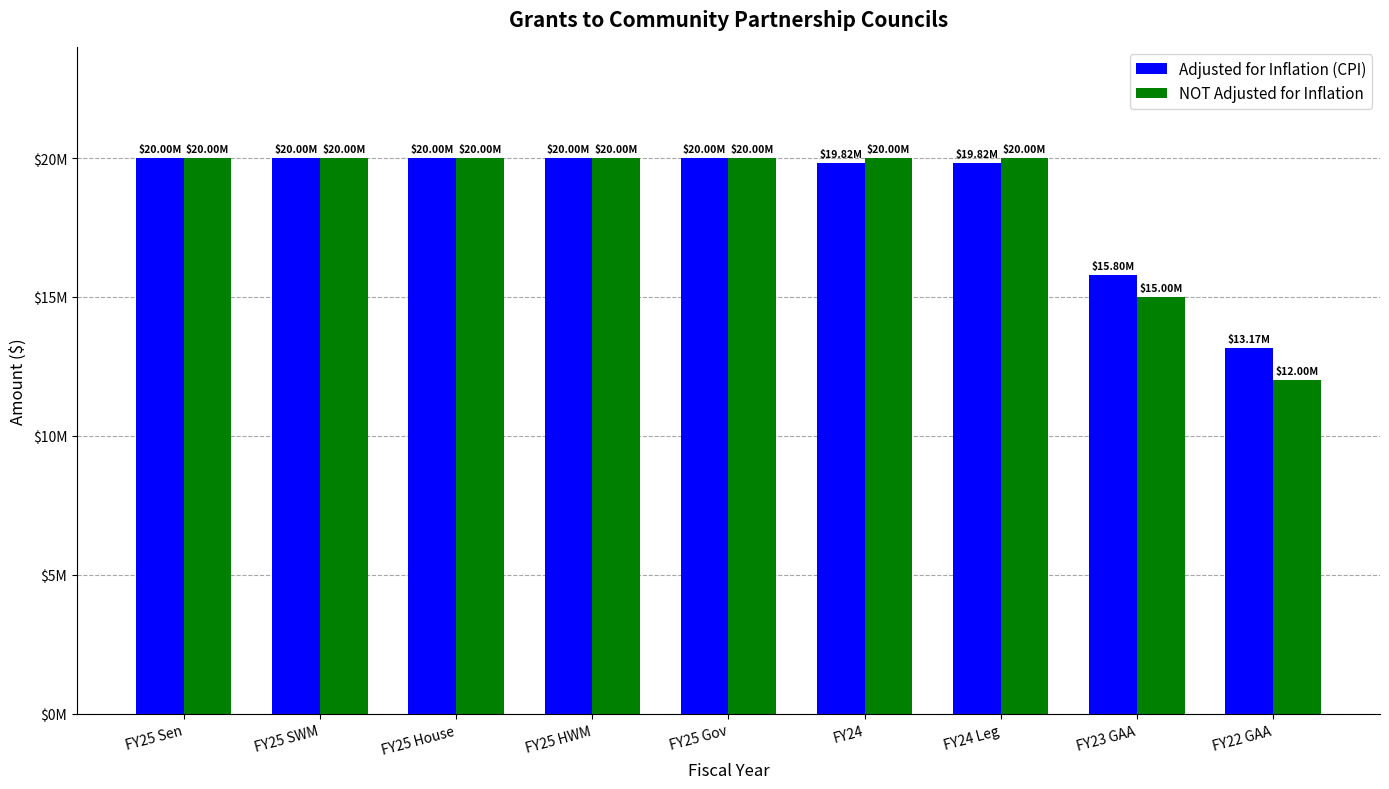

What is the total value across all series at FY25 HWM?

40000000